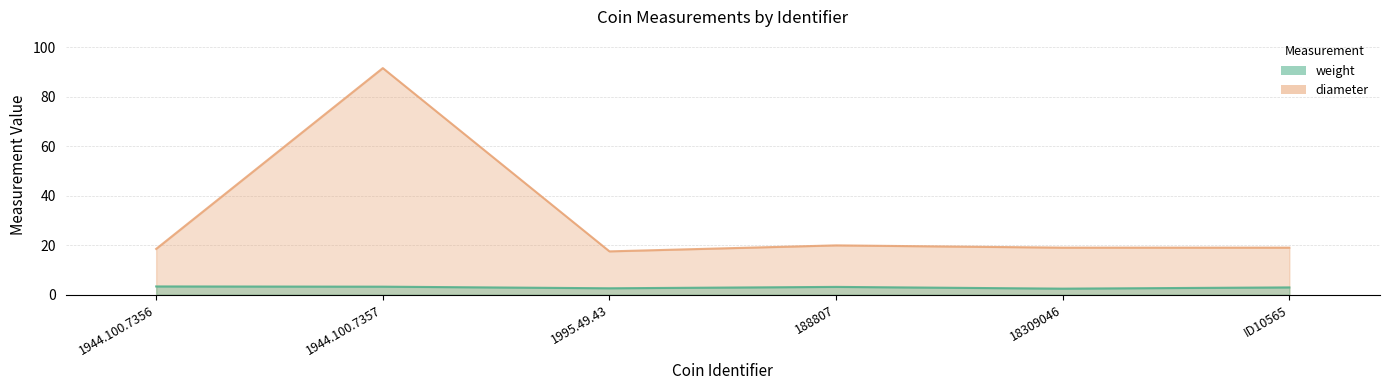

How many data points in diameter are less than 19?

2